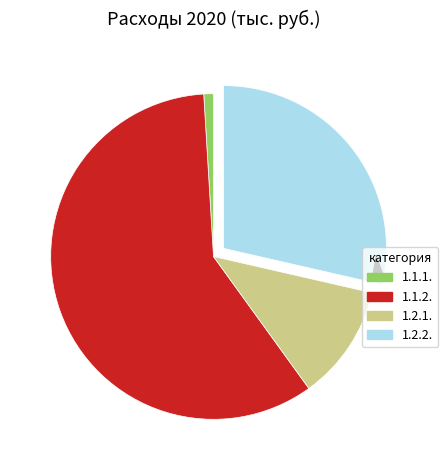

To the nearest percent, what is the average slice percentage?

25%